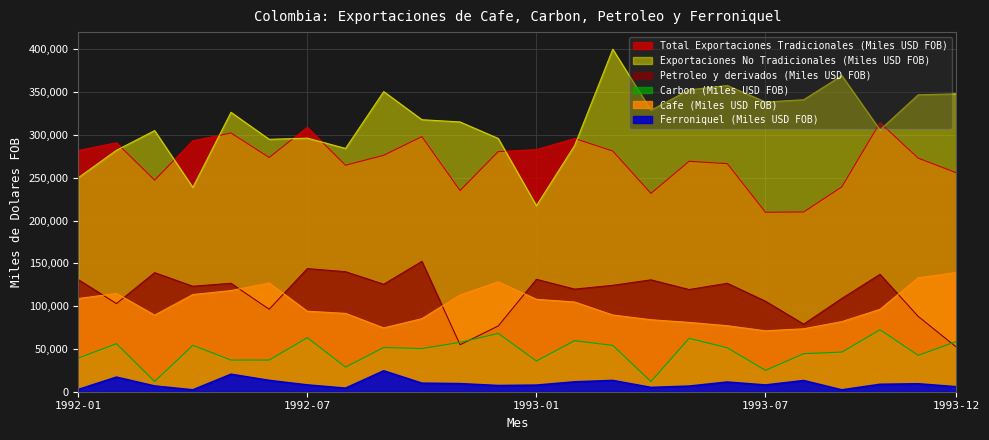

Count the number of categories in the chart.

24